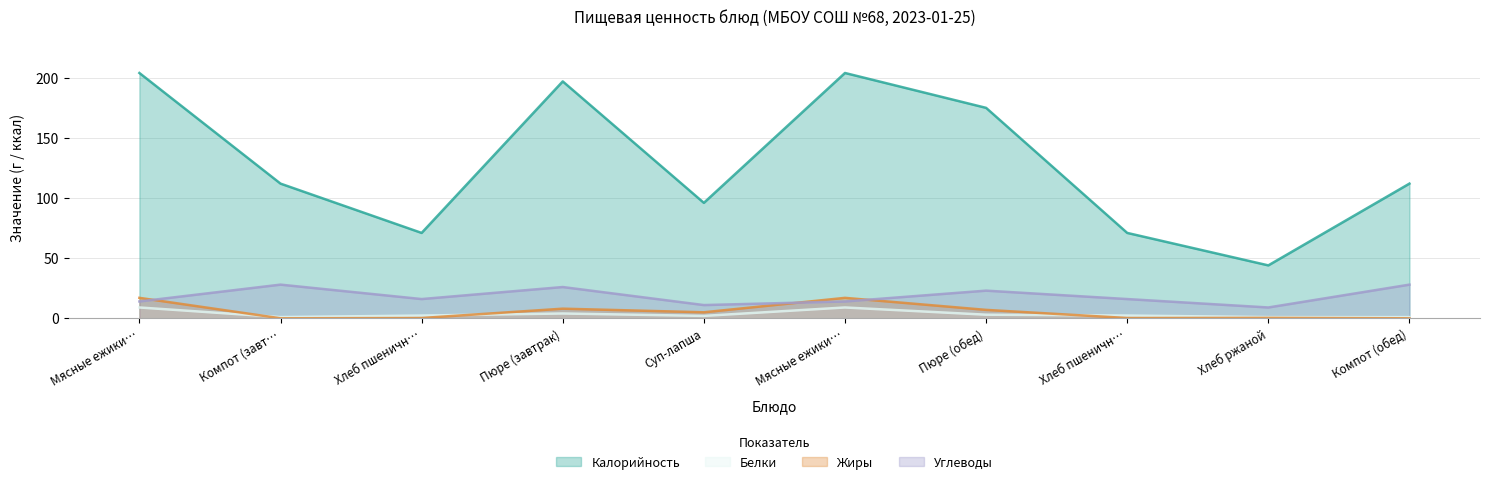

True or false: Белки has a value of 3.0 at Пюре (обед).

True